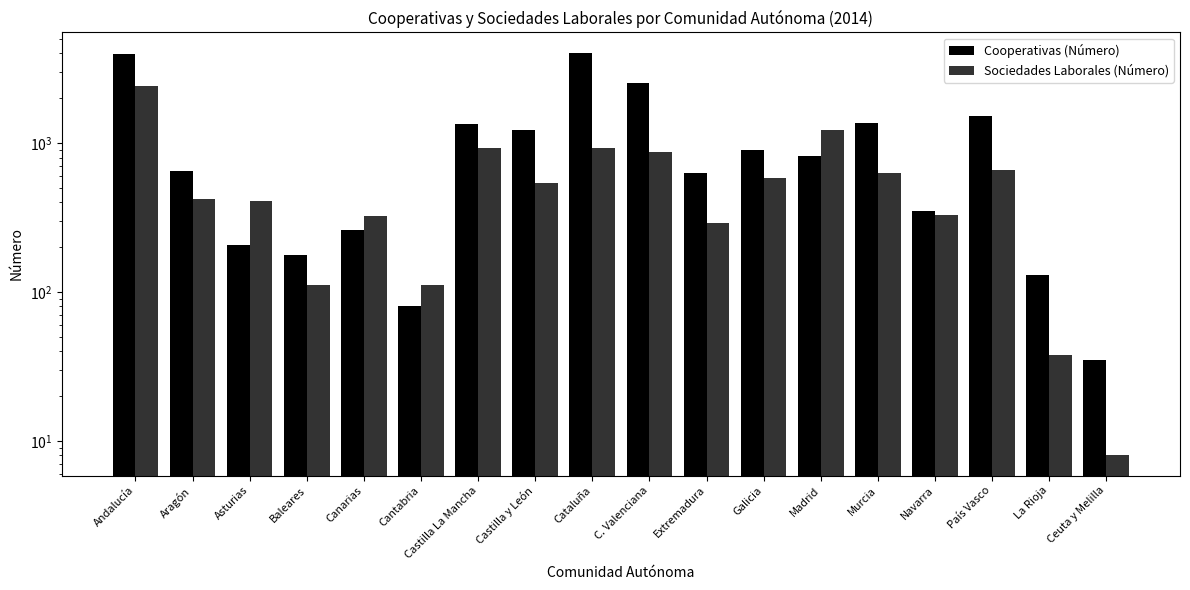

Which label corresponds to the largest value in the chart?

Cataluña